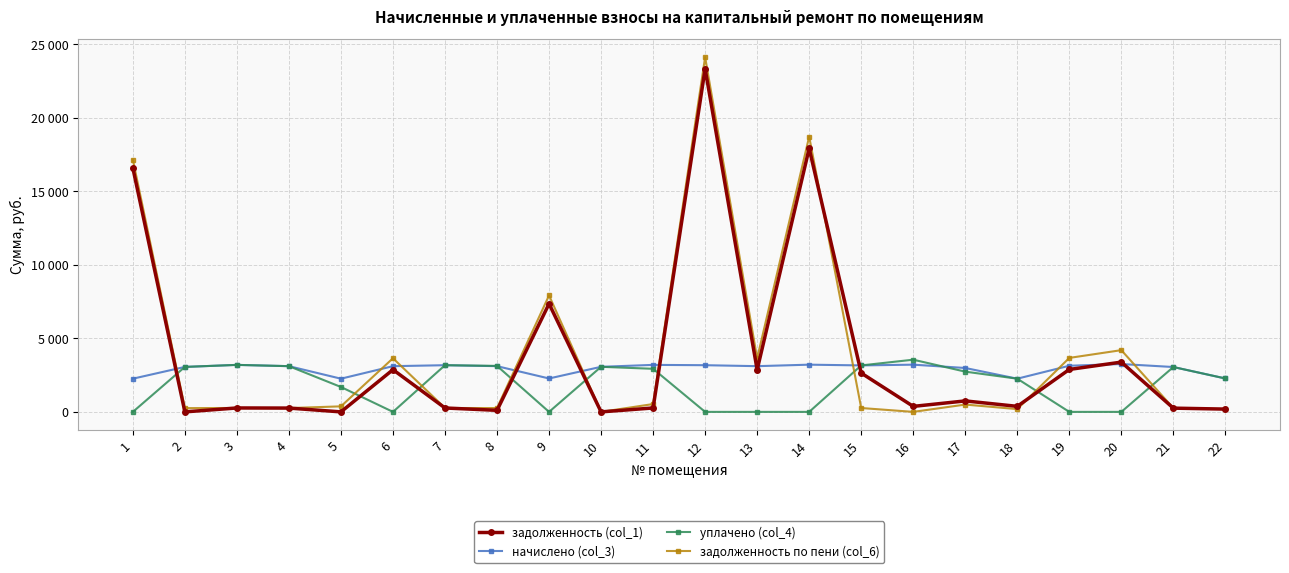

Does the chart have visible grid lines?

Yes